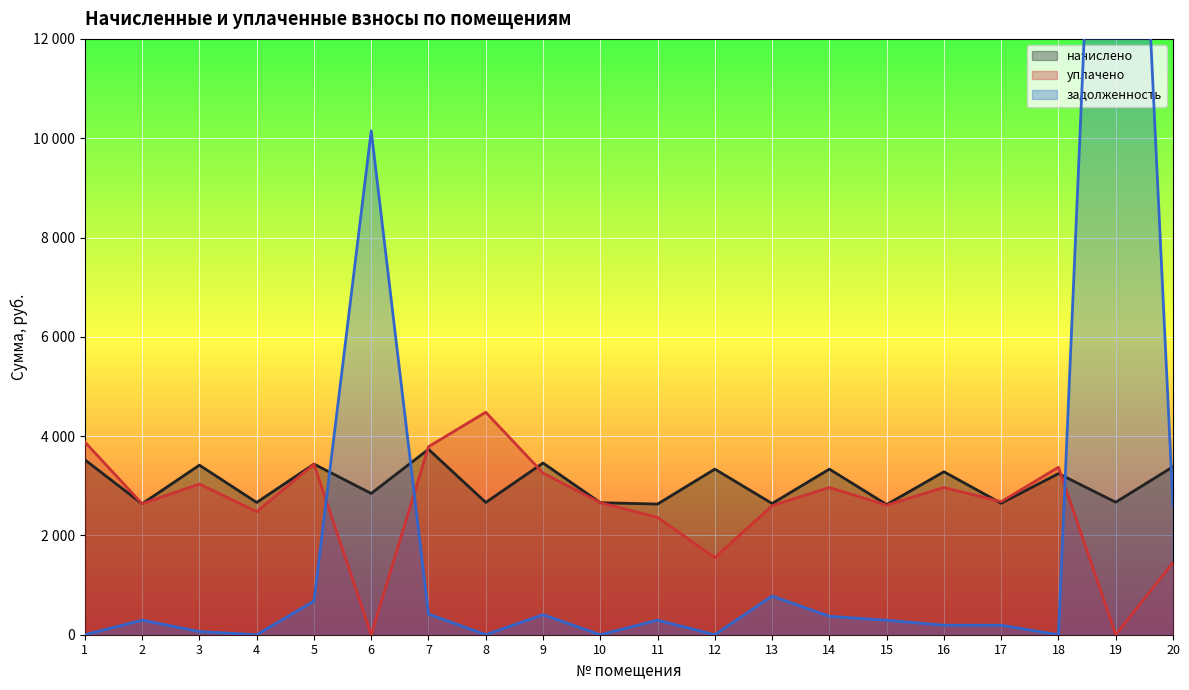

Where do уплачено and задолженность first cross each other?

5 and 6